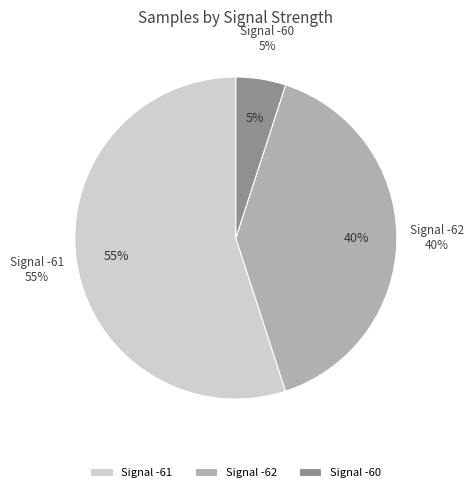

Does 21 account for over 50% of the chart?

No